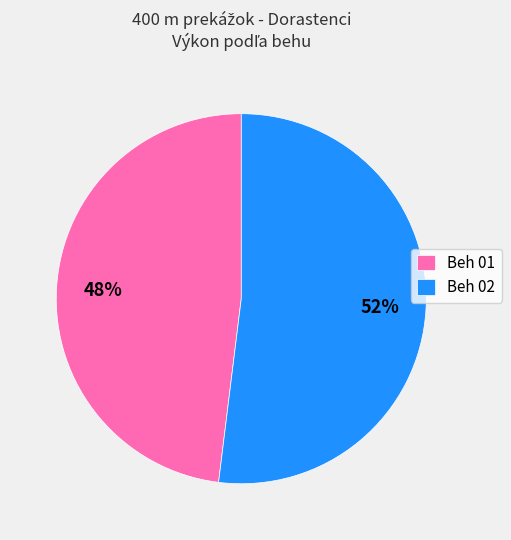

Which category has the smallest portion of the pie?

Beh 01